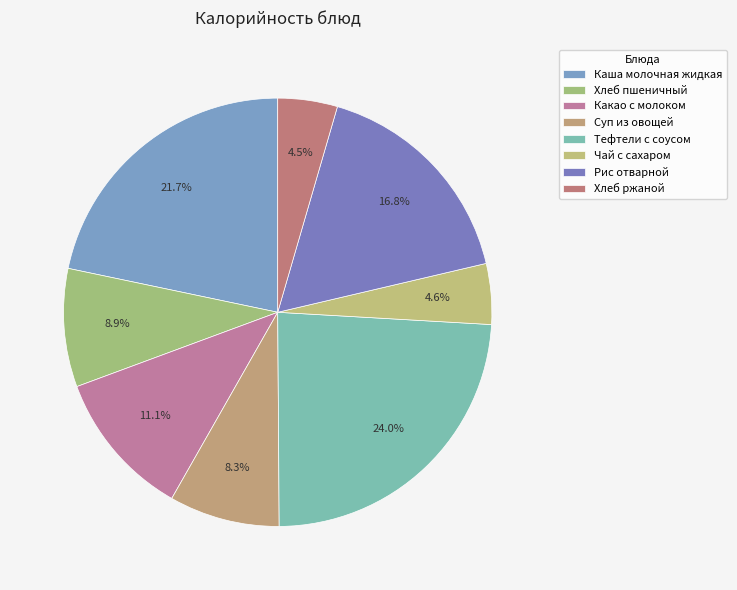

To the nearest percent, what portion does Каша молочная жидкая represent?

22%